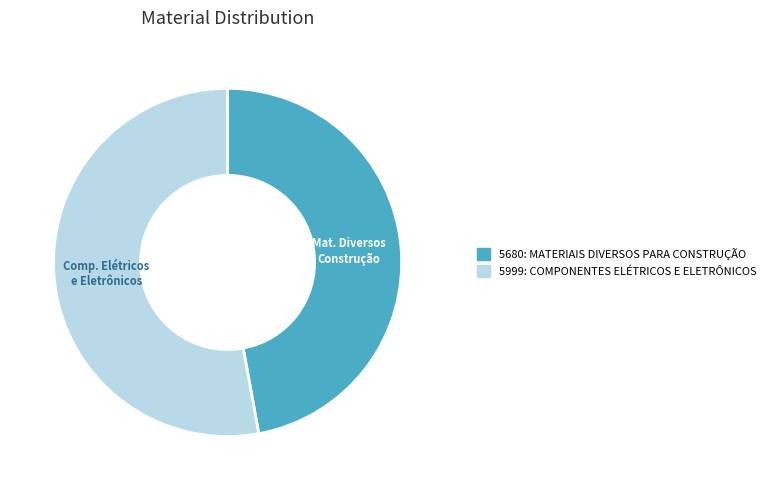

What is the smallest slice in the pie chart?

5680: MATERIAIS DIVERSOS PARA CONSTRUÇÃO